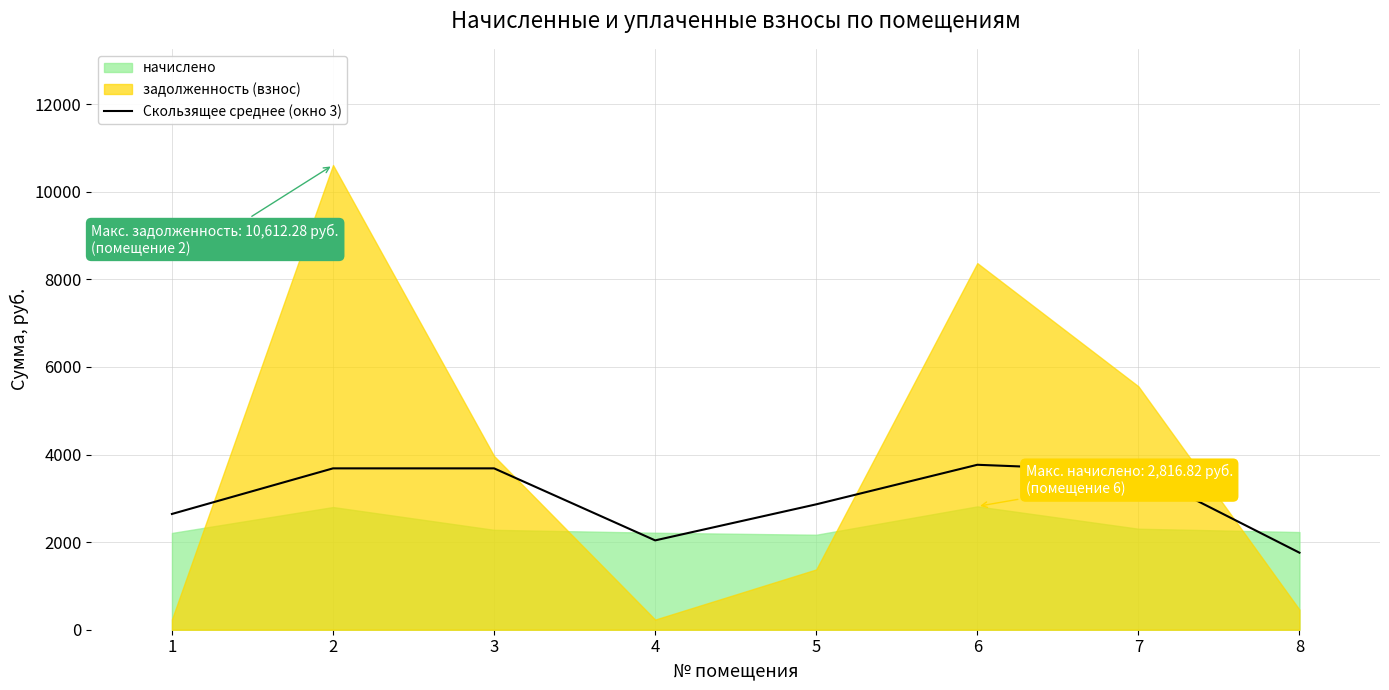

At which category does the chart reach its minimum across all series?

8